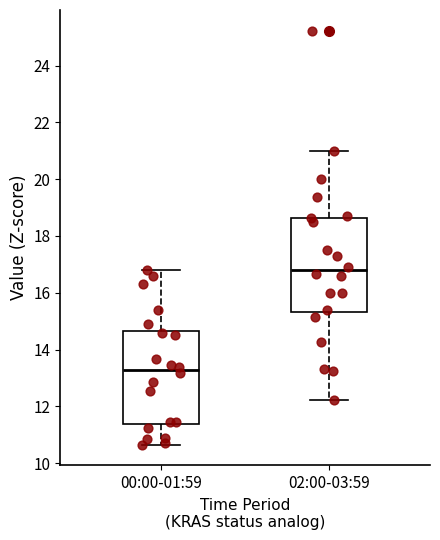

Reading left to right, read every box against the y-axis: the position of its median line, the range the box covers, and the ends of its whiskers. The values are not printed on the chart, so give them approximately, as read against the axis.

00:00-01:59: median 13.2, box 11.4 to 14.6, whiskers 10.6 to 16.8
02:00-03:59: median 16.8, box 15.4 to 18.6, whiskers 12.2 to 21.0